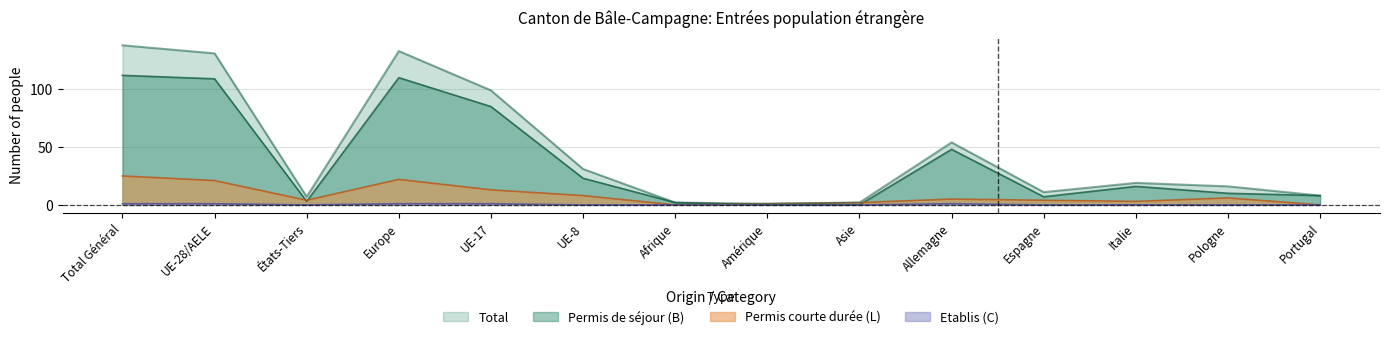

At which label is Total (C) closest to 0?

États-Tiers